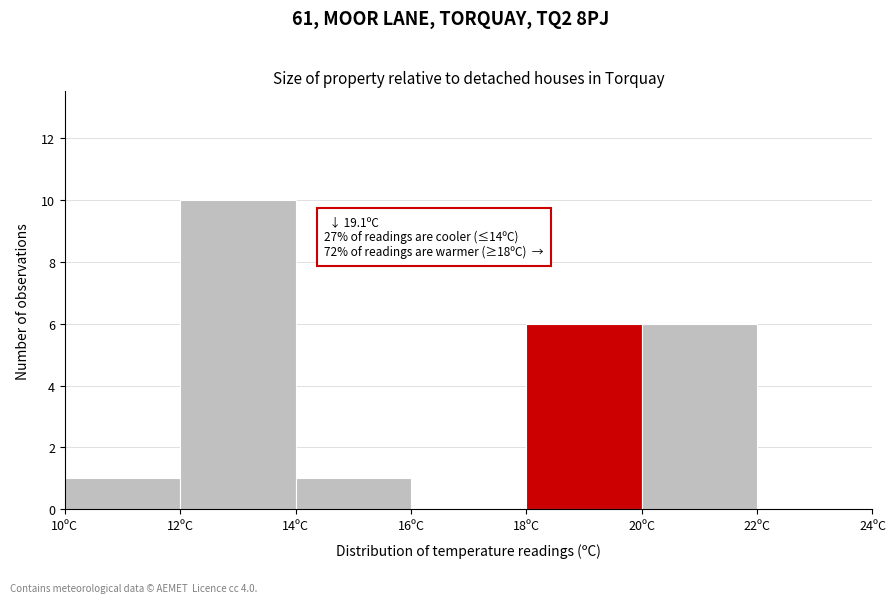

Over which range of the x-axis is the bar tallest?

12 to 14